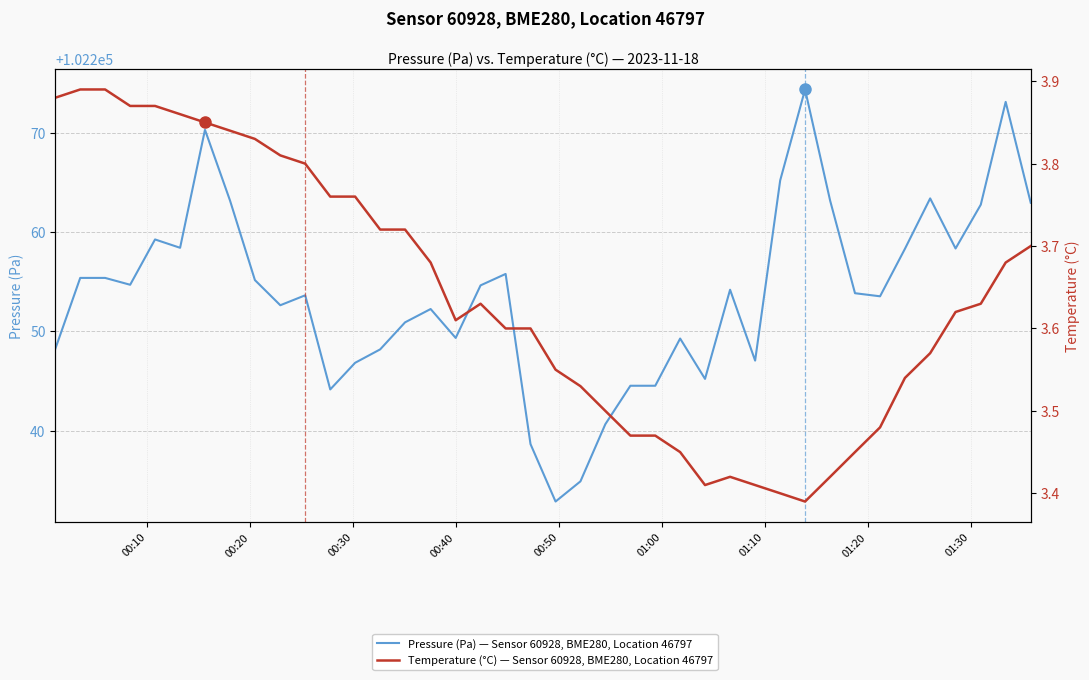

The value of Temperature (°C) — Sensor 60928, BME280, Location 46797 at 25 is 5.4. True or false?

False